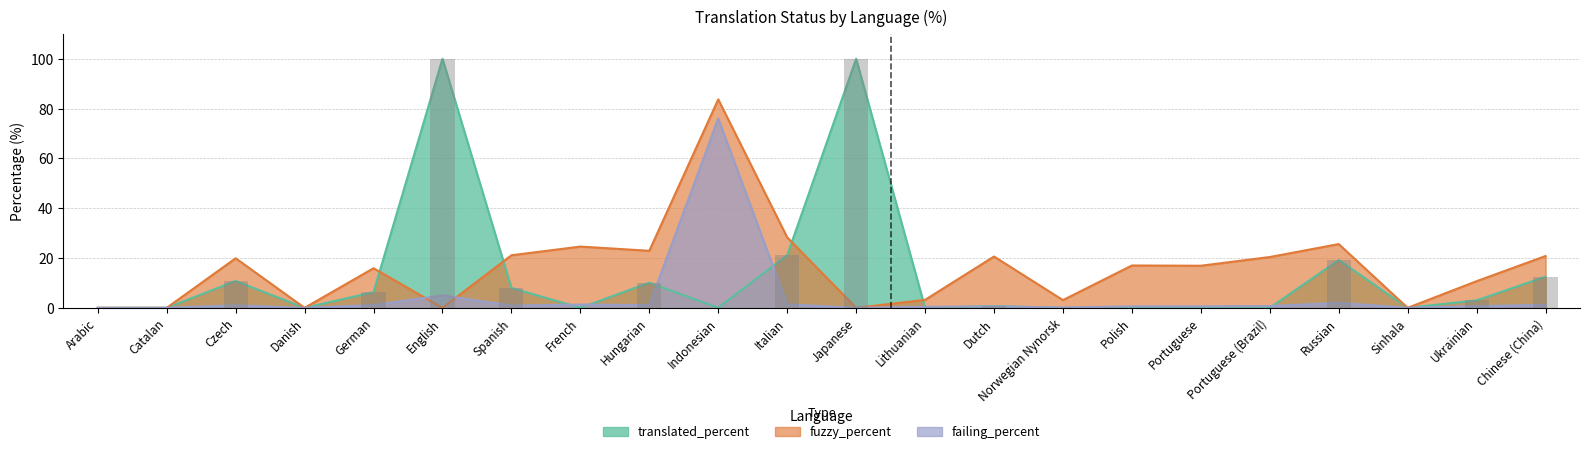

Reading right to left, list all the values displayed in this chart.

translated_percent: Chinese (China)=12.5	Ukrainian=3.0	Sinhala=0.0	Russian=19.2	Portuguese (Brazil)=0.0	Portuguese=0.0	Polish=0.0	Norwegian Nynorsk=0.0	Dutch=0.7	Lithuanian=0.0	Japanese=100.0	Italian=21.1	Indonesian=0.0	Hungarian=10.1	French=0.0	Spanish=8.0	English=100.0	German=6.3	Danish=0.0	Czech=10.8	Catalan=0.0	Arabic=0.0
fuzzy_percent: Chinese (China)=20.8	Ukrainian=10.7	Sinhala=0.0	Russian=25.6	Portuguese (Brazil)=20.4	Portuguese=16.9	Polish=17.0	Norwegian Nynorsk=3.1	Dutch=20.6	Lithuanian=3.2	Japanese=0.0	Italian=28.3	Indonesian=83.7	Hungarian=22.9	French=24.6	Spanish=21.1	English=0.0	German=15.9	Danish=0.0	Czech=19.9	Catalan=0.0	Arabic=0.0
failing_percent: Chinese (China)=1.2	Ukrainian=0.7	Sinhala=0.0	Russian=2.0	Portuguese (Brazil)=0.7	Portuguese=0.6	Polish=0.6	Norwegian Nynorsk=0.1	Dutch=0.6	Lithuanian=0.4	Japanese=0.0	Italian=1.4	Indonesian=76.0	Hungarian=1.1	French=1.3	Spanish=0.9	English=5.0	German=1.1	Danish=0.0	Czech=1.0	Catalan=0.0	Arabic=0.0